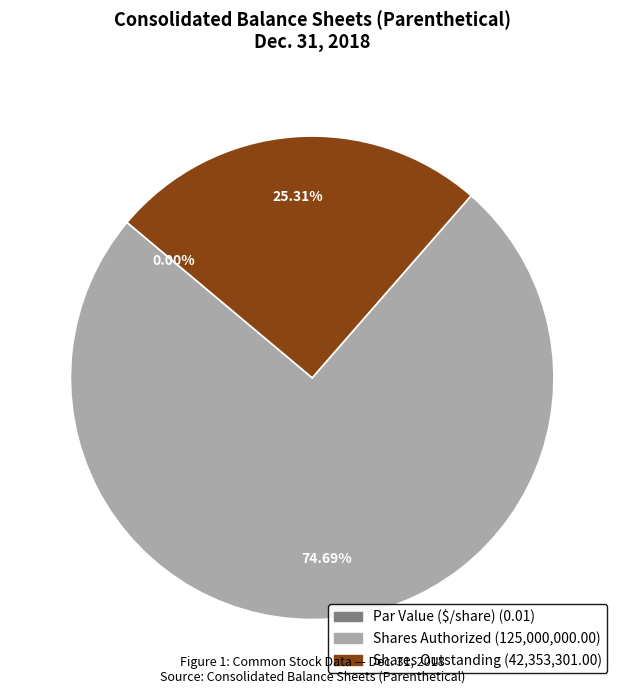

To the nearest percent, what portion does Shares Authorized represent?

75%